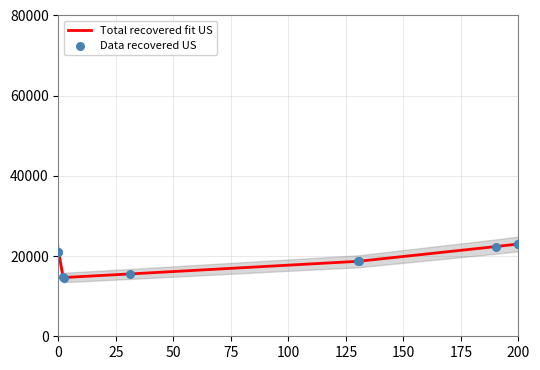

Which series contains the lowest Y value?

Total recovered fit US